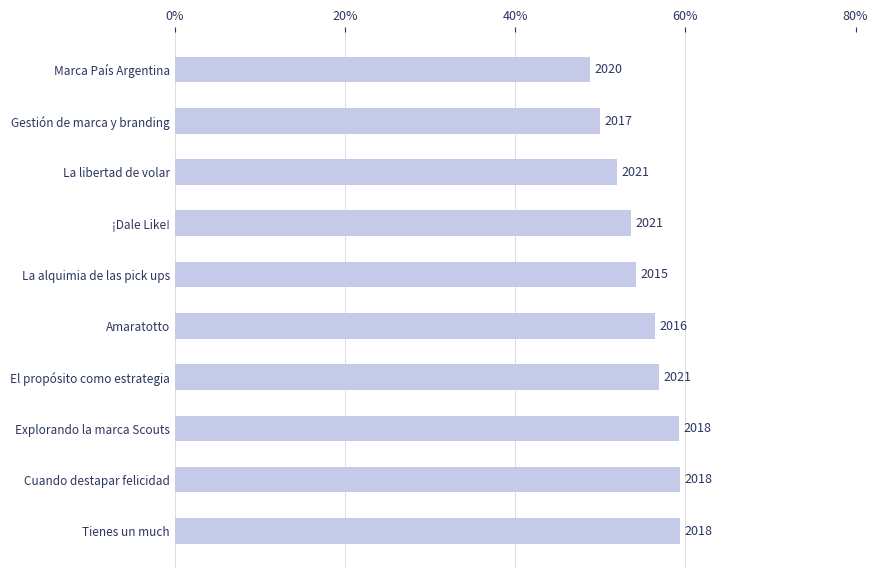

What is the average value?

55.0